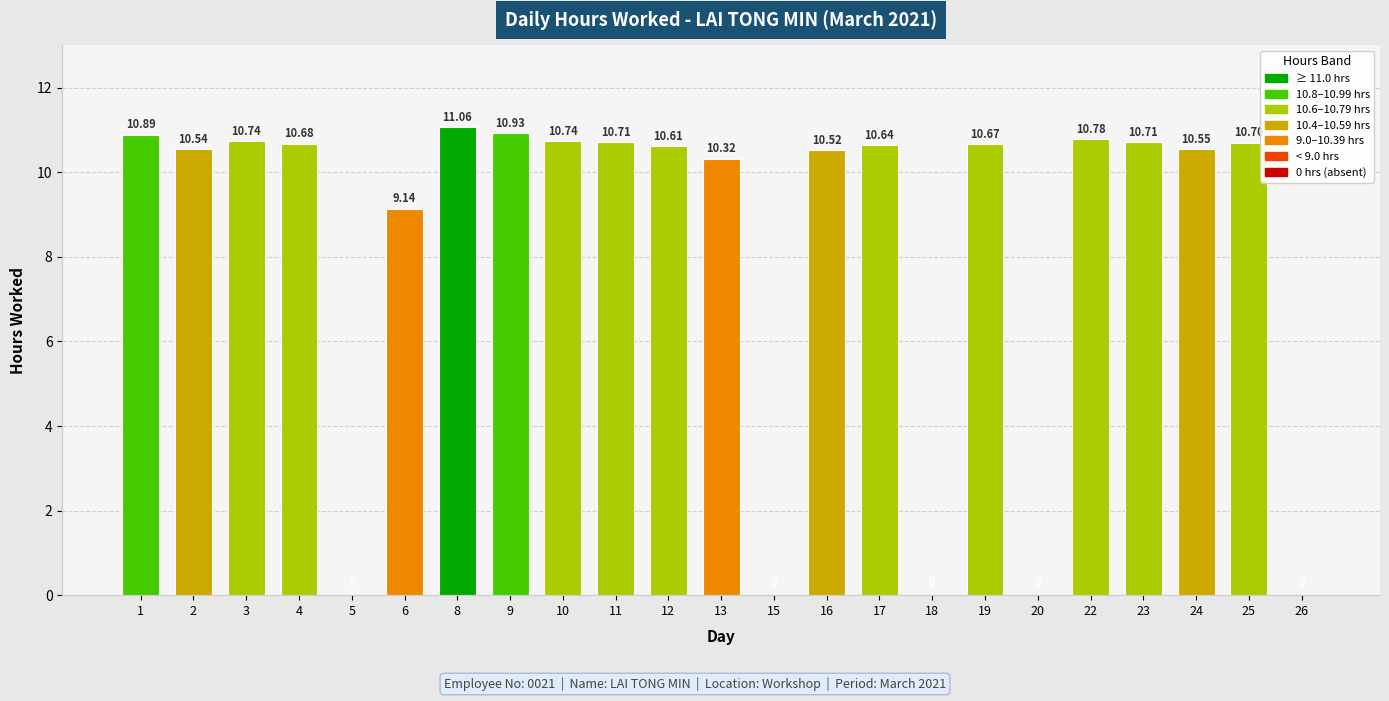

Reading right to left, what are all the values shown in this chart?

0.0	10.7	10.6	10.7	10.8	0.0	10.7	0.0	10.6	10.5	0.0	10.3	10.6	10.7	10.7	10.9	11.1	9.1	0.0	10.7	10.7	10.5	10.9